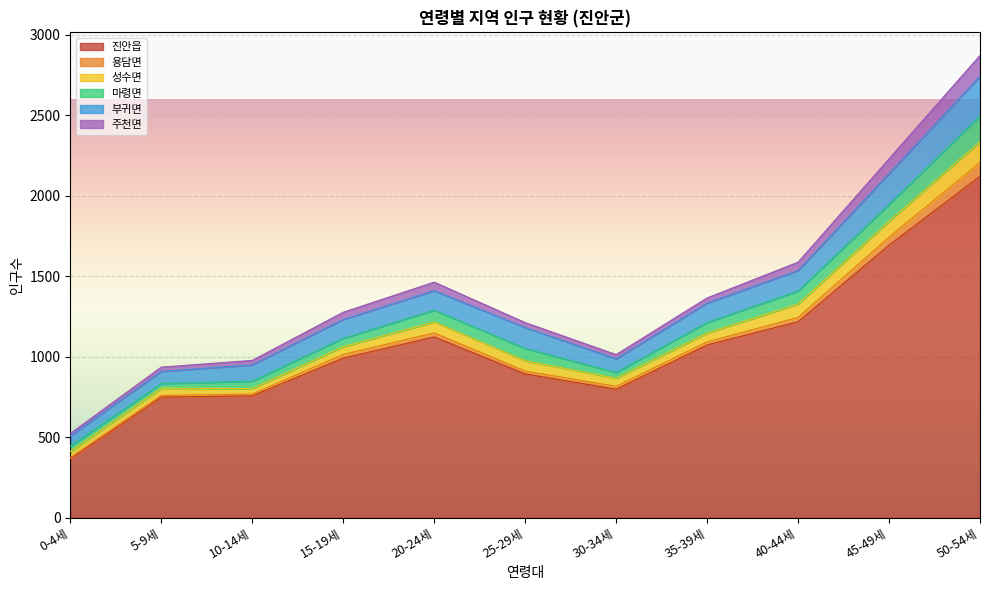

What is the difference between the second highest and minimum values in the 부귀면 series?

127